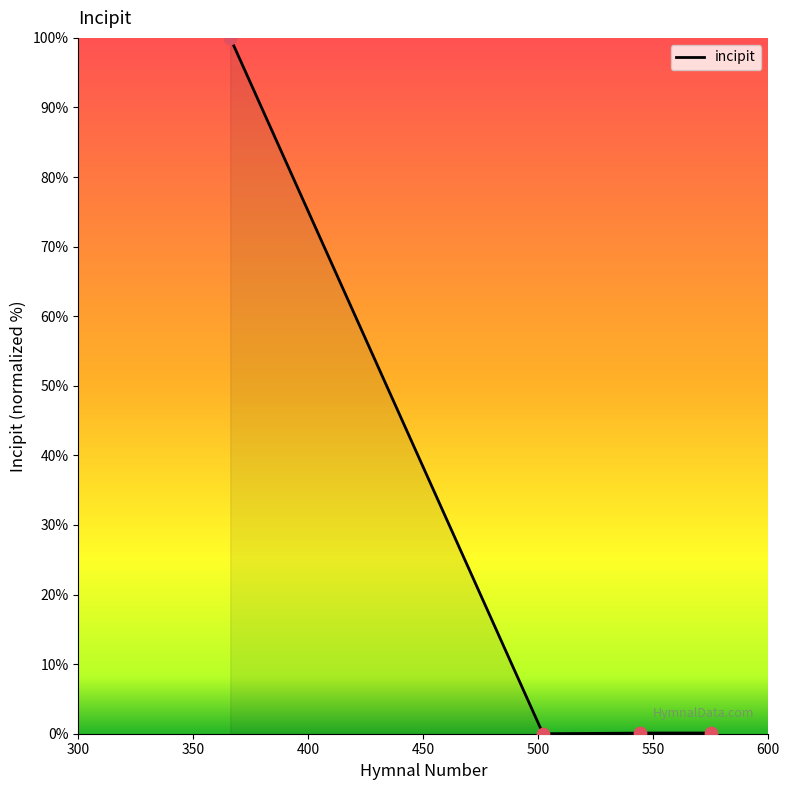

Between 502 and 544, which is larger?

502